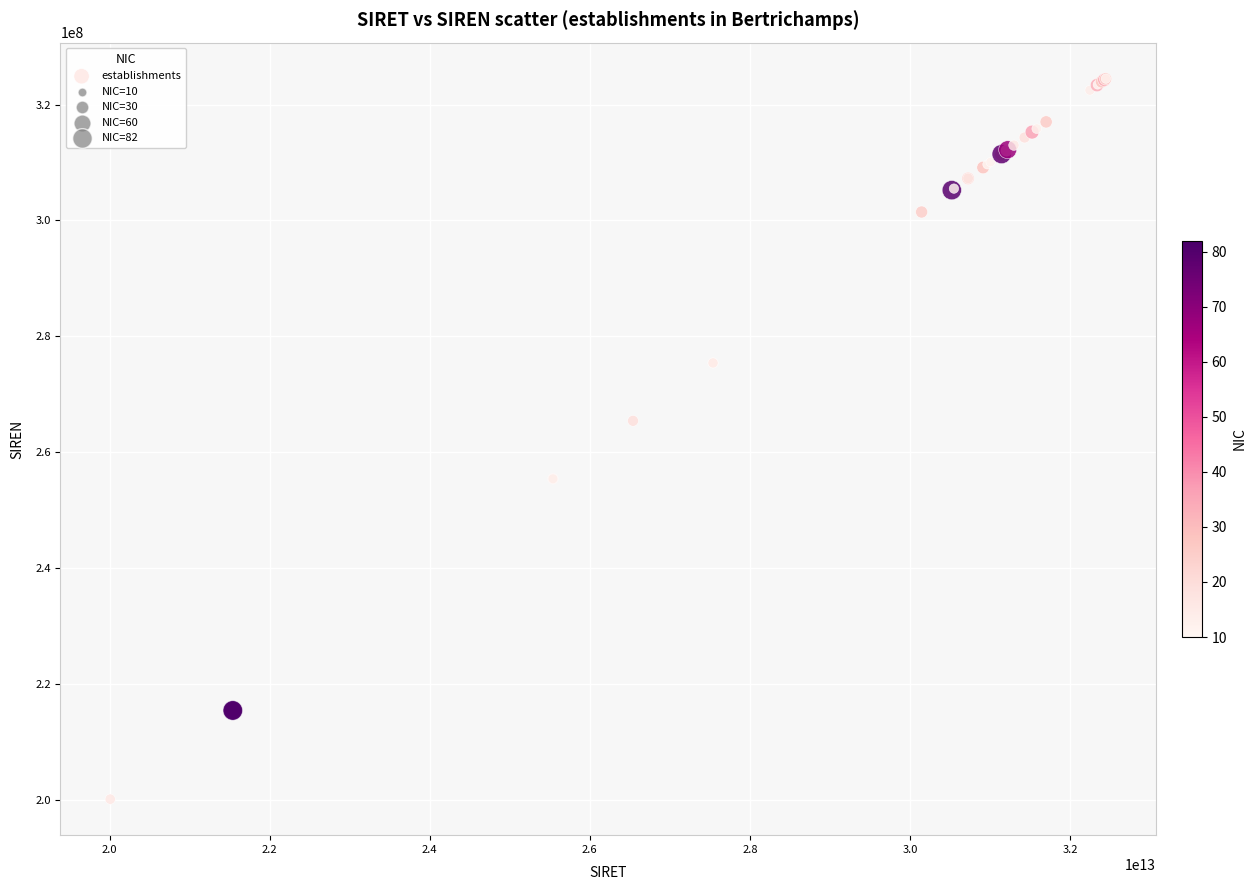

What Y value in the scatter plot is closest to 262287188?

265404632